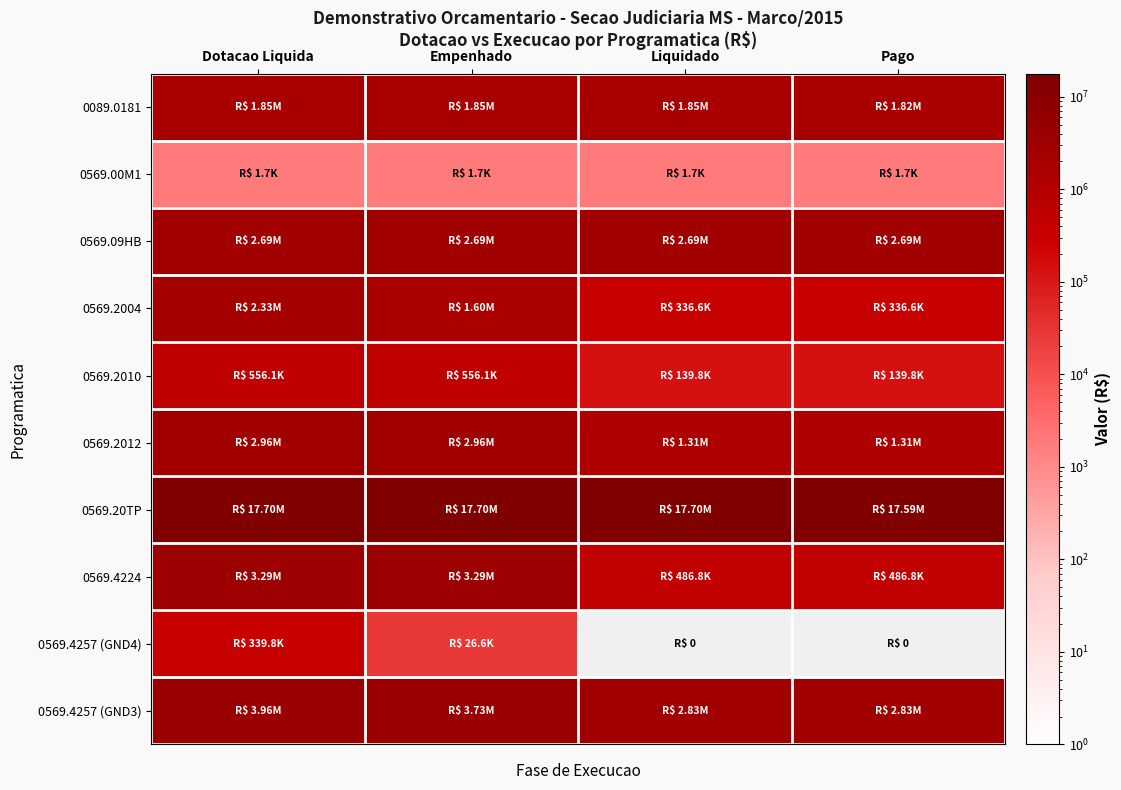

Which series has the largest range (max minus min)?

0569.4224